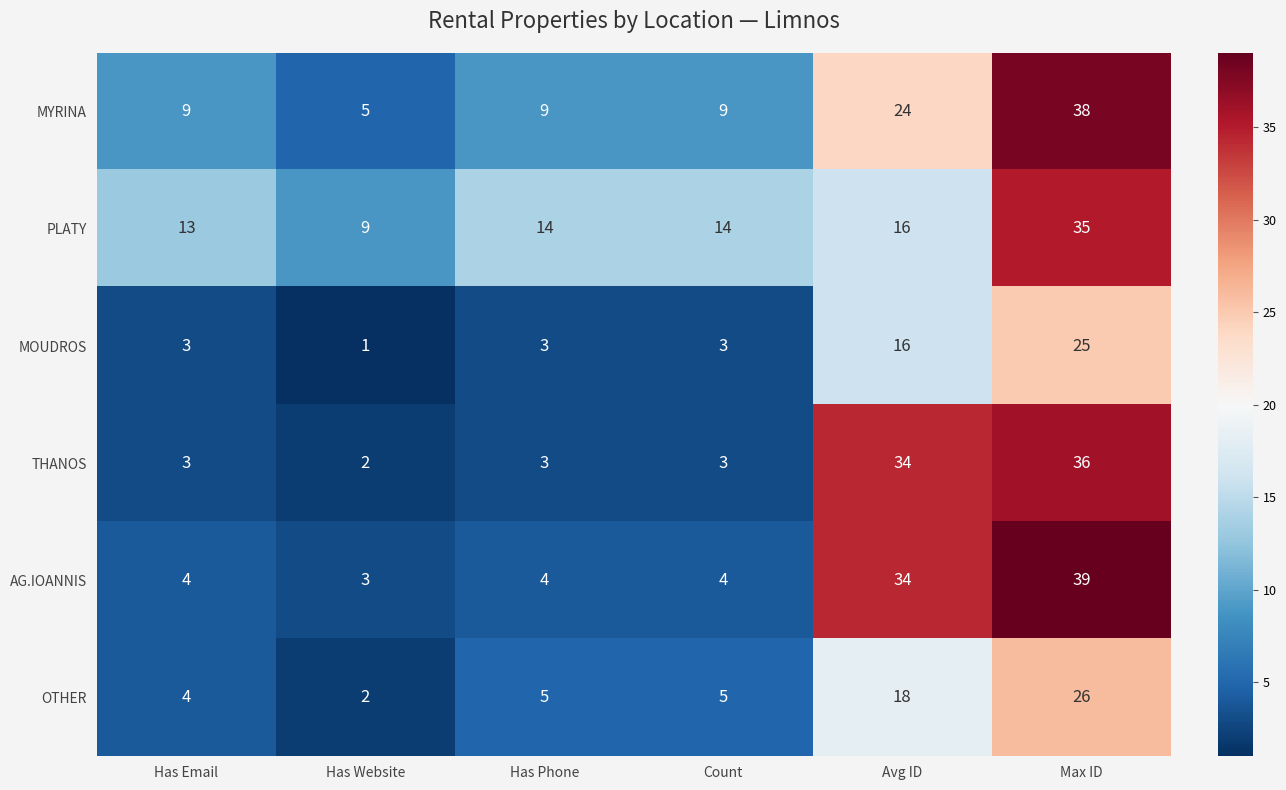

Rank the series by their maximum value, from lowest to highest.

MOUDROS, OTHER, PLATY, THANOS, MYRINA, AG.IOANNIS